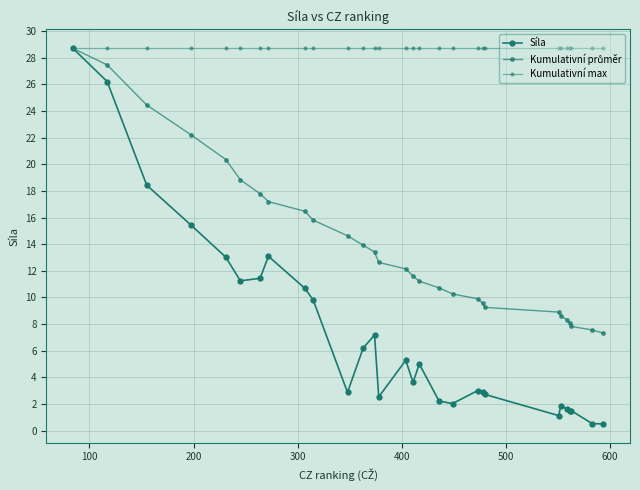

How many series are shown in this chart?

3